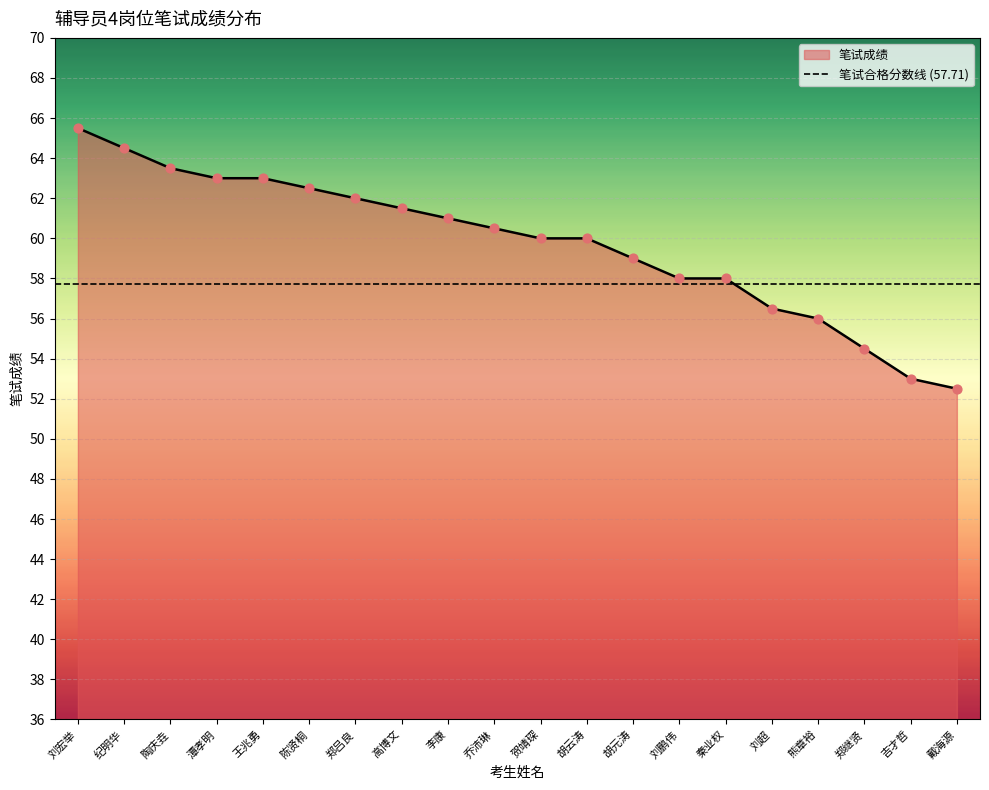

What is the change in value from 刘宏举 to 胡元涛?

-6.5